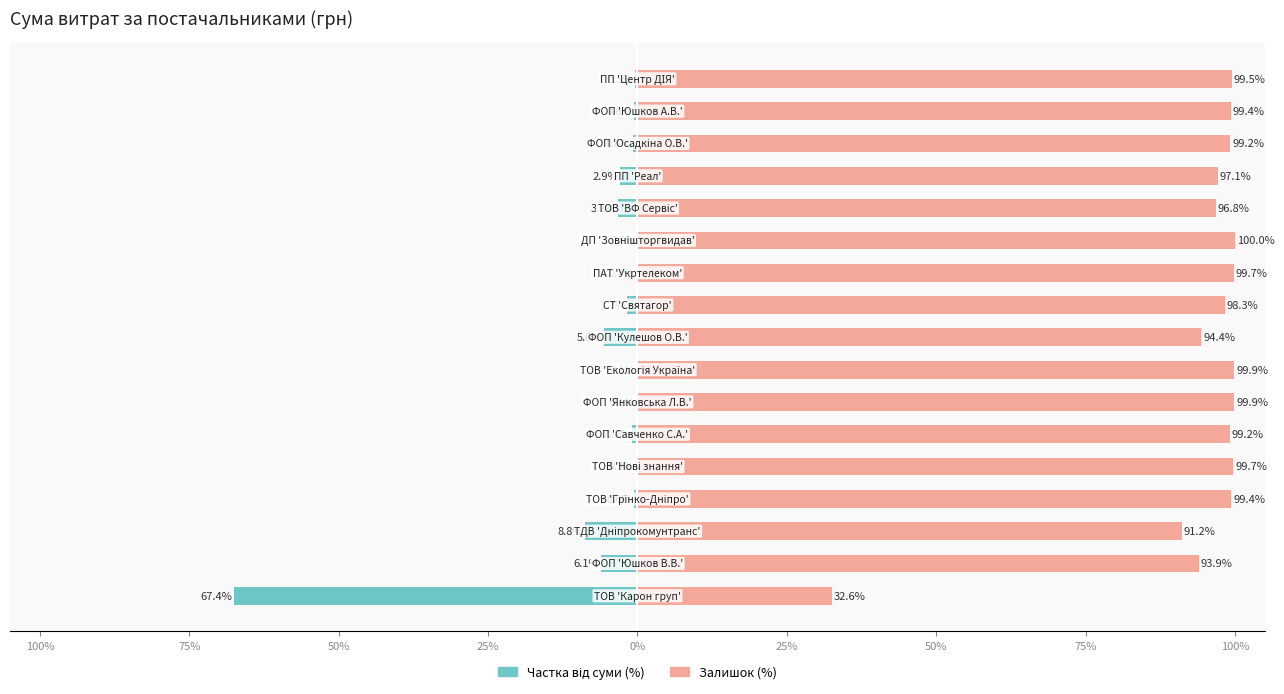

What is the greatest value displayed?

100.0